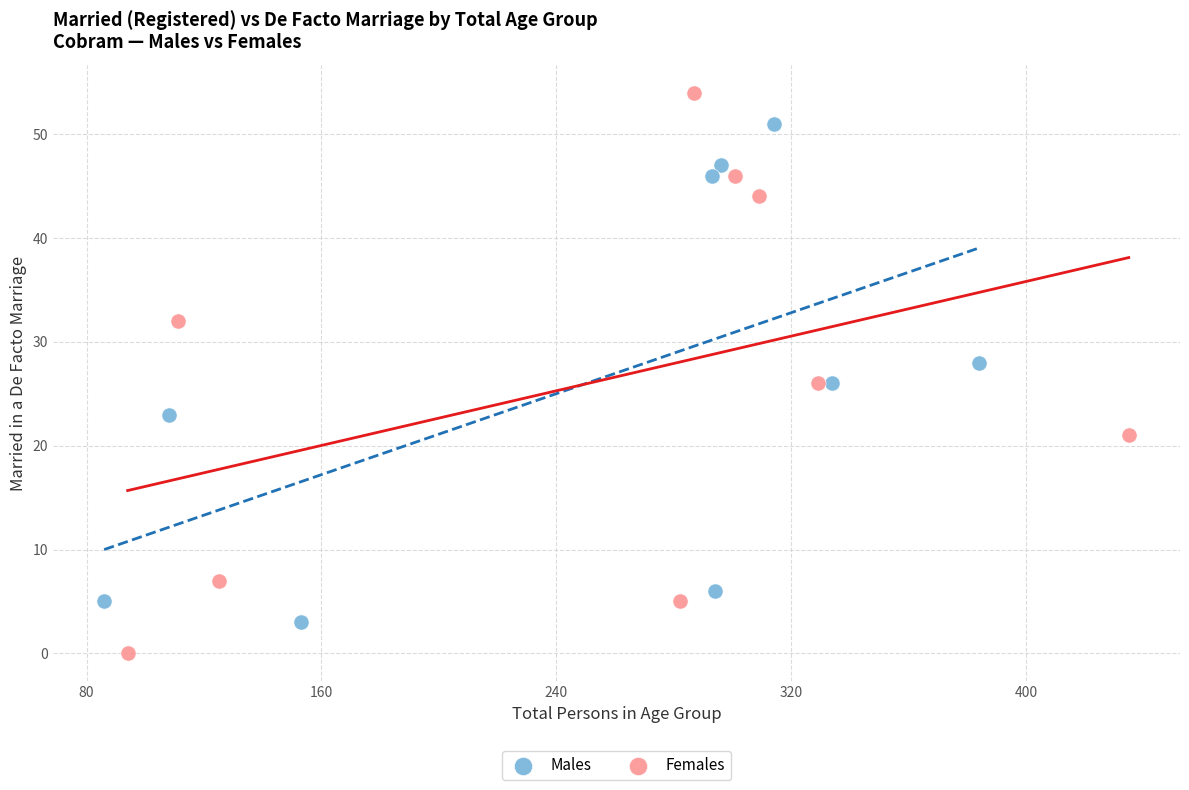

Which series reaches the minimum Y coordinate?

Females